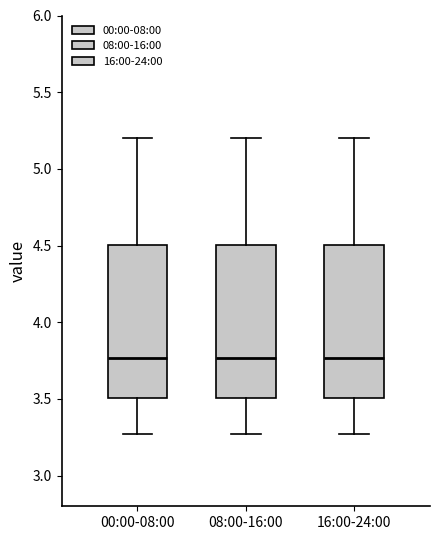

Reading left to right, read every box against the y-axis: the position of its median line, the range the box covers, and the ends of its whiskers. The values are not printed on the chart, so give them approximately, as read against the axis.

00:00-08:00: median 3.75, box 3.50 to 4.50, whiskers 3.25 to 5.20
08:00-16:00: median 3.75, box 3.50 to 4.50, whiskers 3.25 to 5.20
16:00-24:00: median 3.75, box 3.50 to 4.50, whiskers 3.25 to 5.20